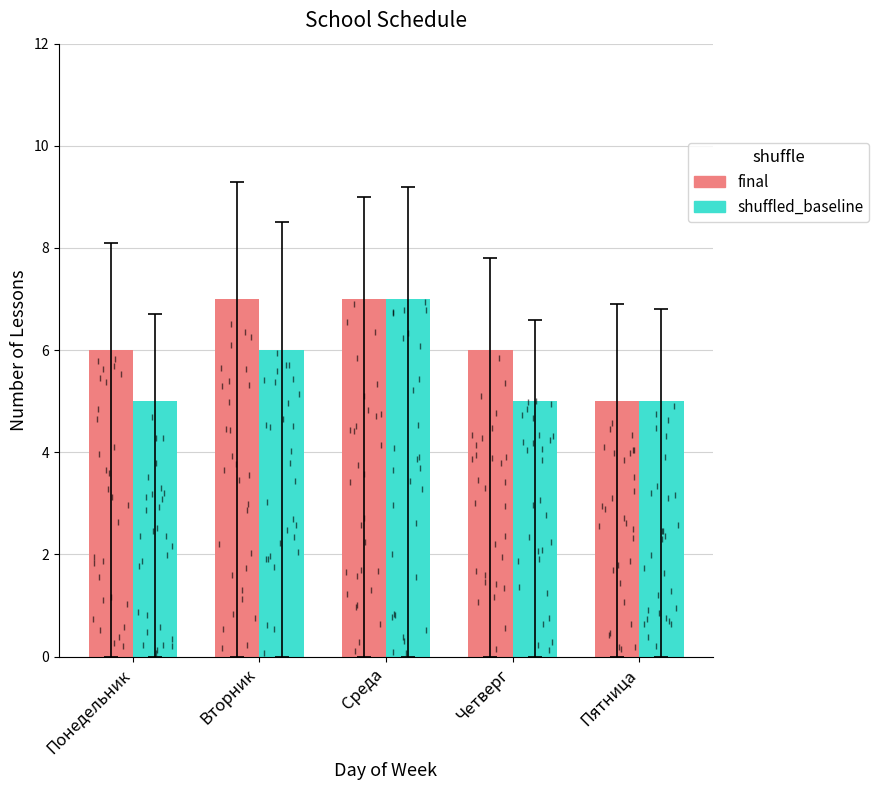

Which category has the highest value across all series?

Вторник